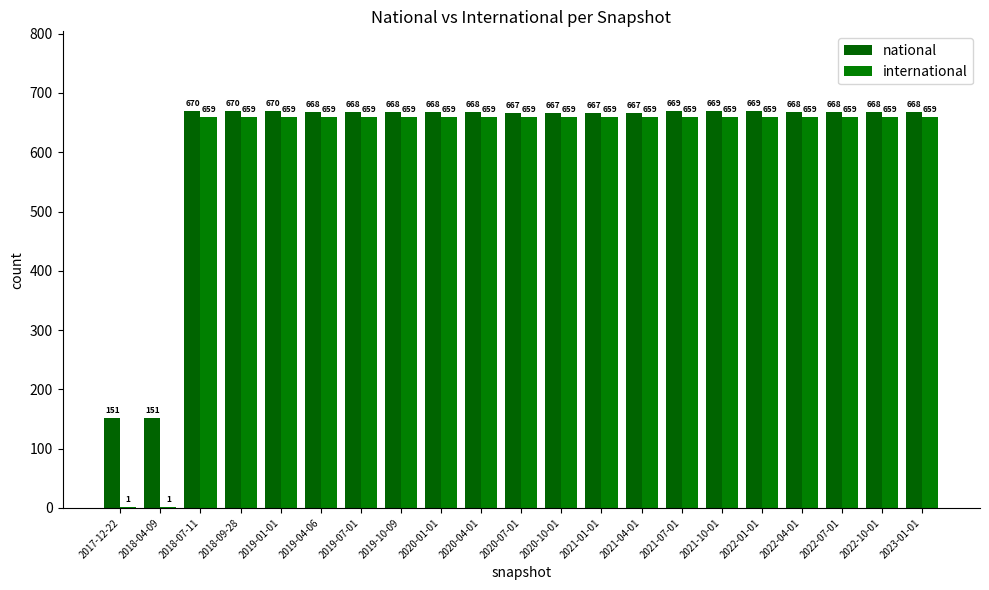

What is the sum of the international values at 2020-10-01 and 2019-07-01?

1318